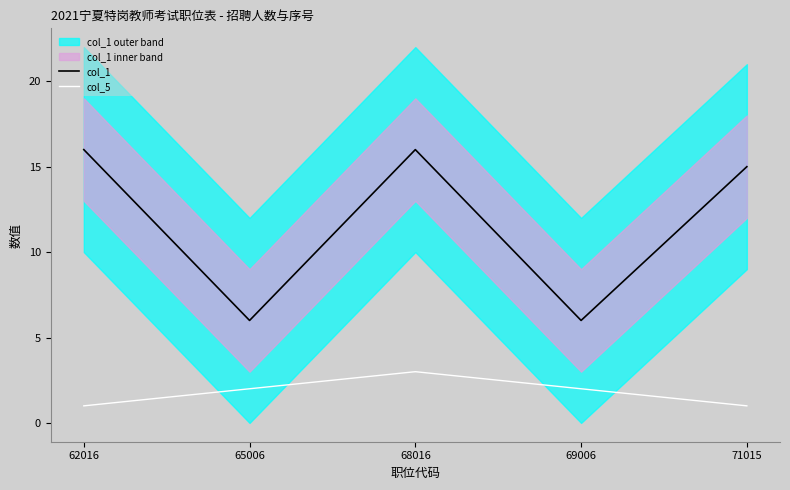

In col_5, how many points are higher than both neighbors (excluding endpoints)?

1